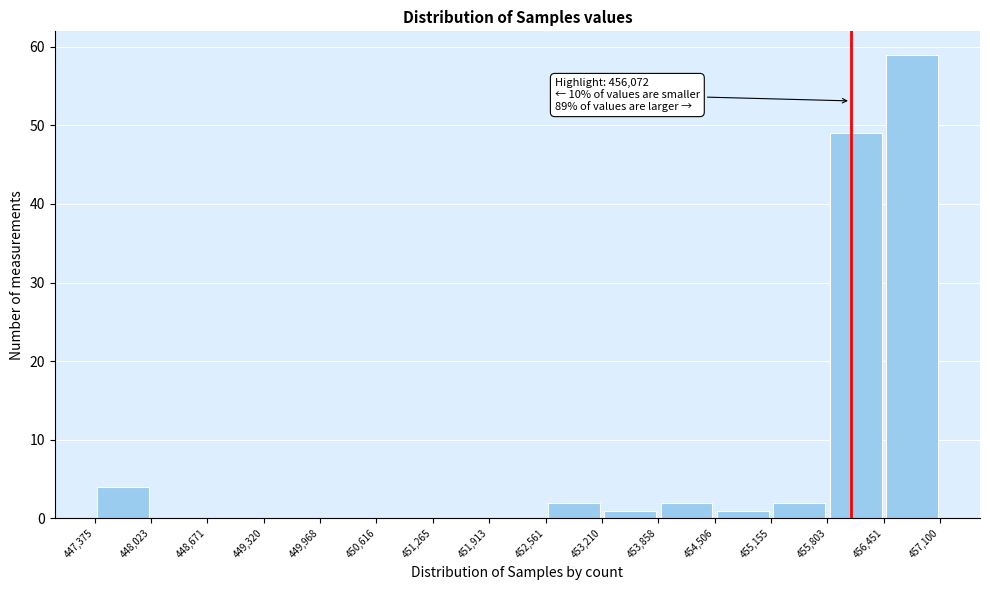

Which range on the x-axis has the tallest bar?

456,451 to 457,100